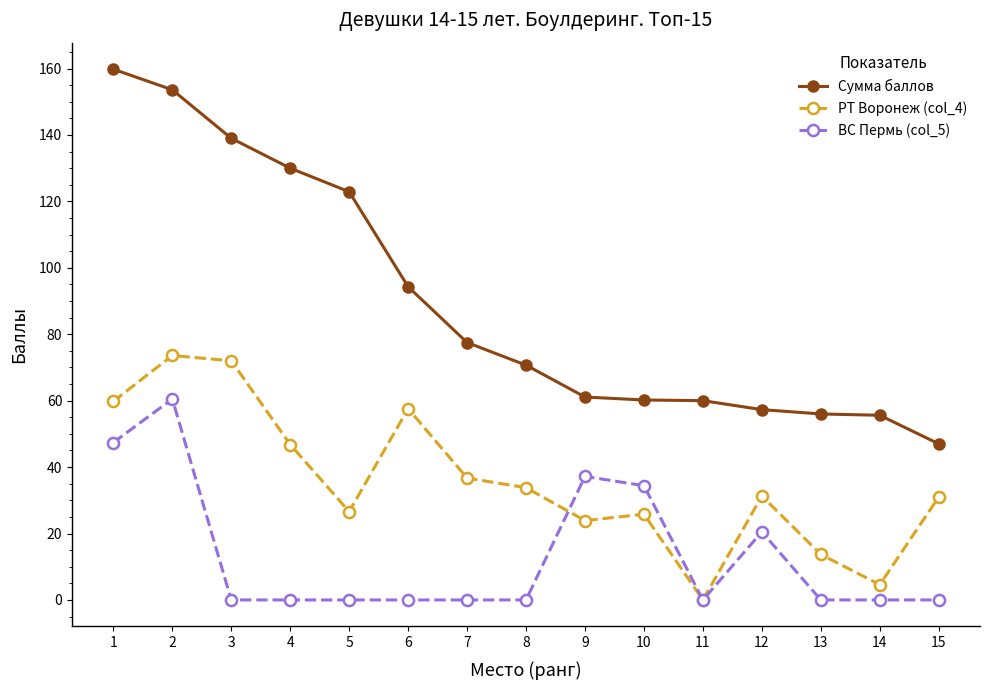

List the series in order of their overall mean, highest first.

Сумма баллов, РТ Воронеж (col_4), ВС Пермь (col_5)